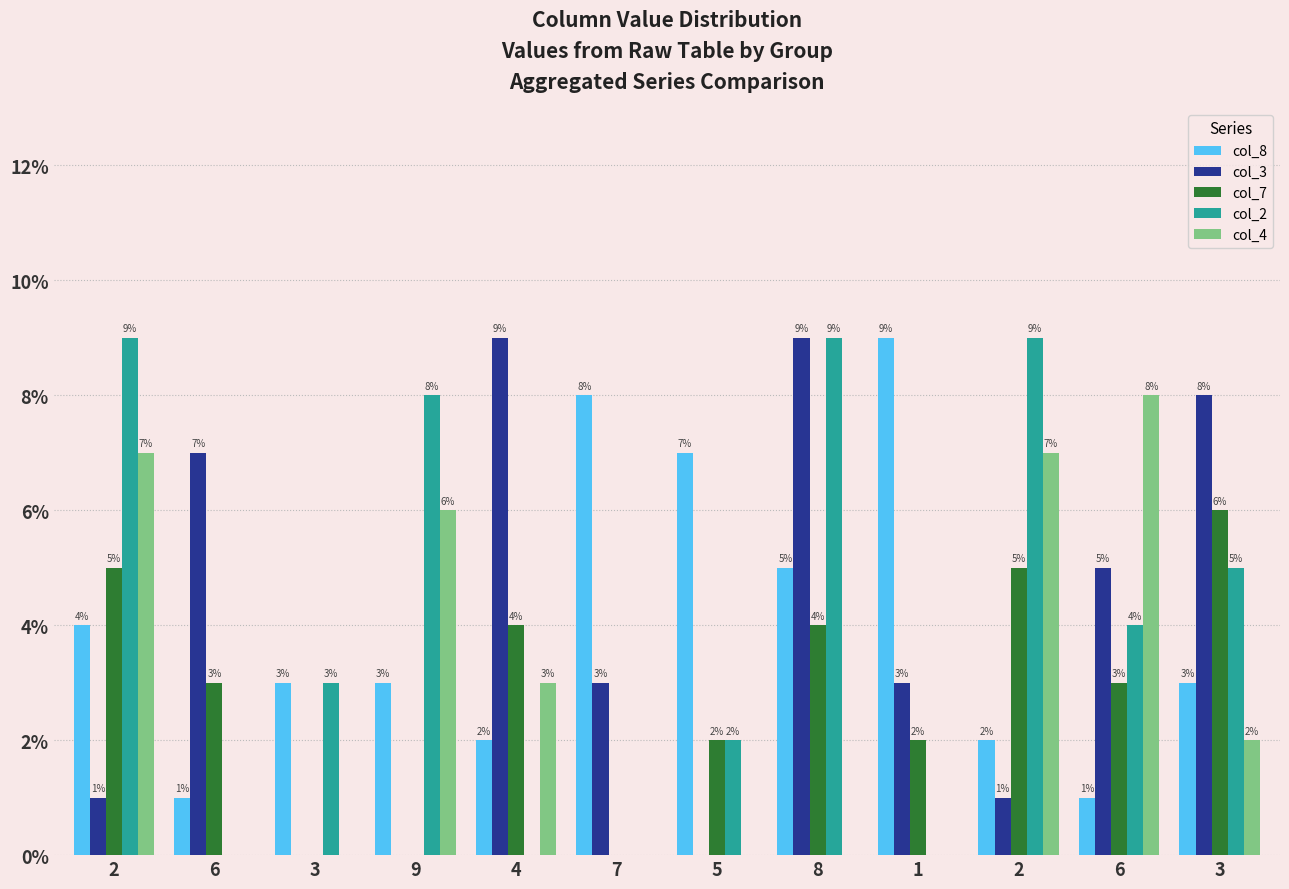

What is the label of the 7th bar from the right?

7